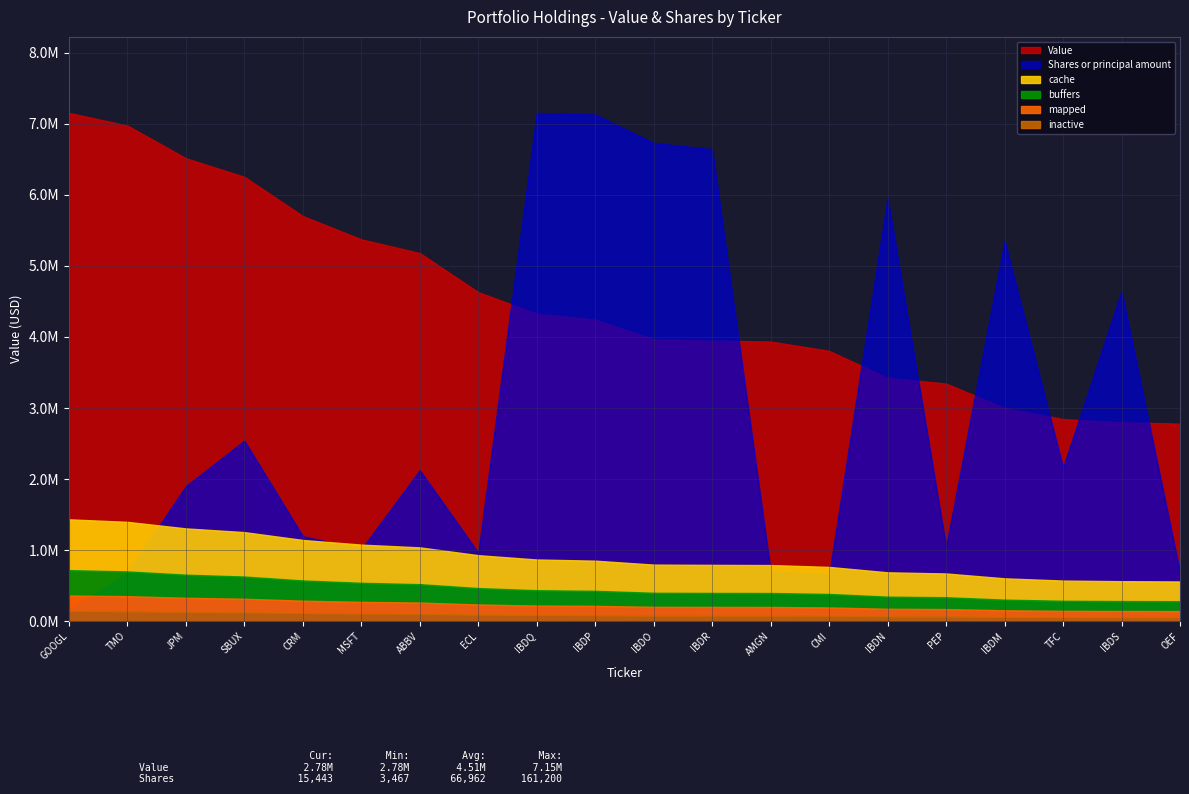

At how many categories does at least one series exceed 4230700?

10